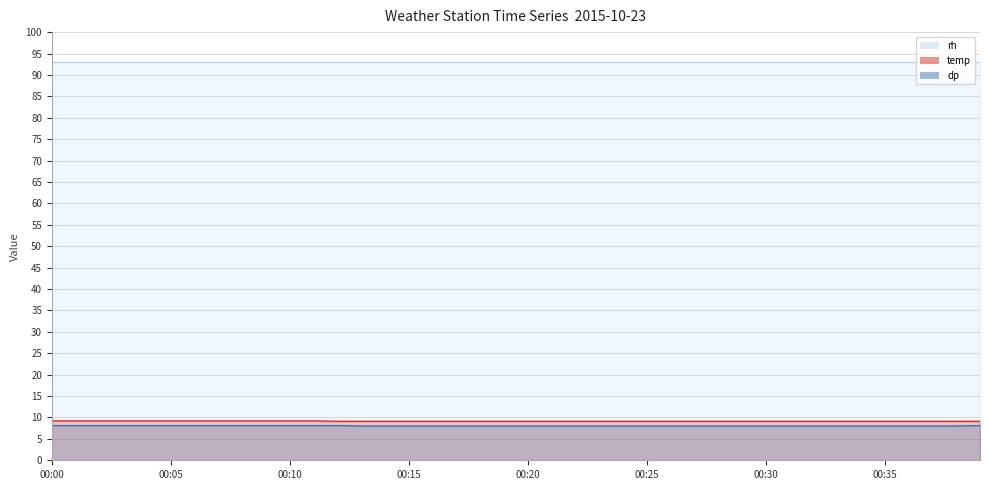

True or false: dp has a value of 12.9 at 00:26.

False